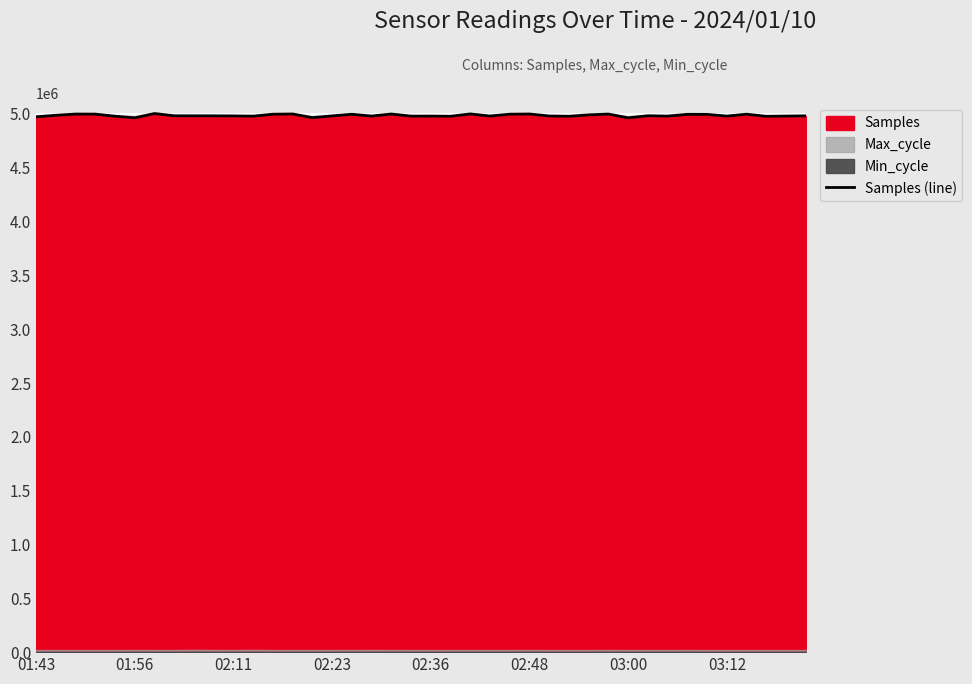

What is the difference between the second highest and second lowest values?

35414